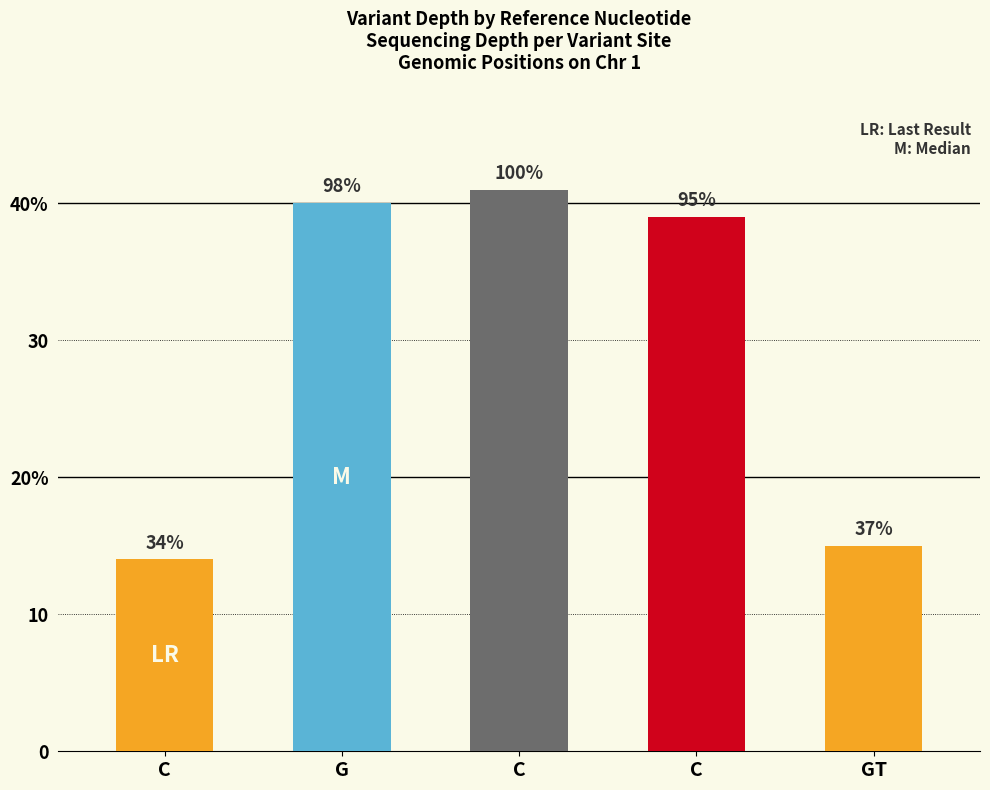

What is the label of the 3rd bar from the right?

C